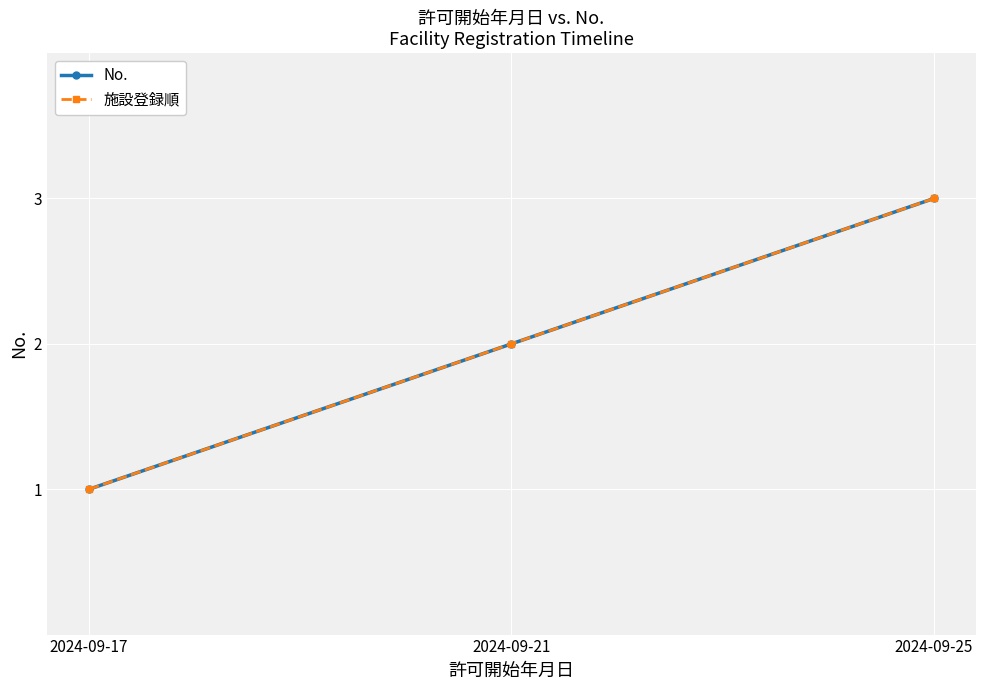

Which label corresponds to the smallest value in the chart?

2024-09-17